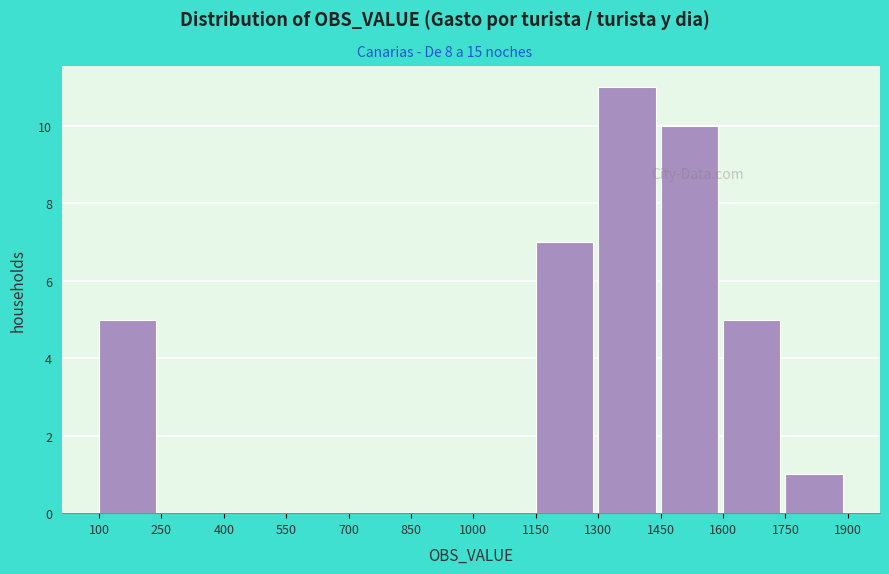

Over which range of the x-axis is the bar tallest?

1300 to 1450